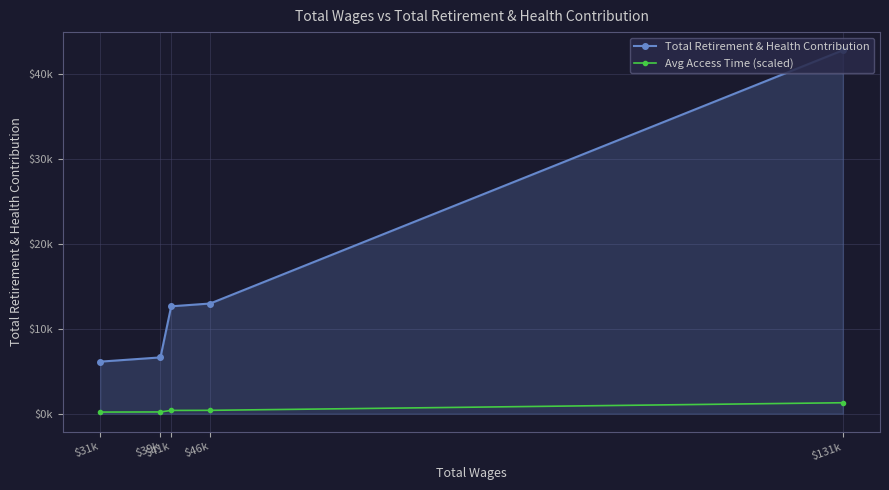

What is the highest value of the Total Retirement & Health Contribution series?

42780.0